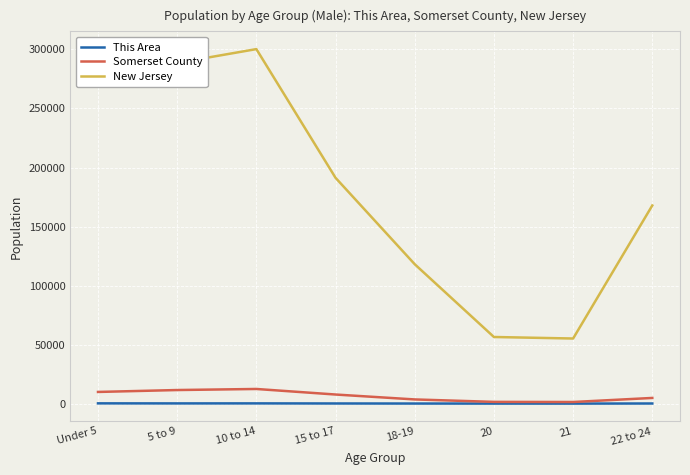

At 10 to 14, list the series in order from smallest to largest.

This Area, Somerset County, New Jersey